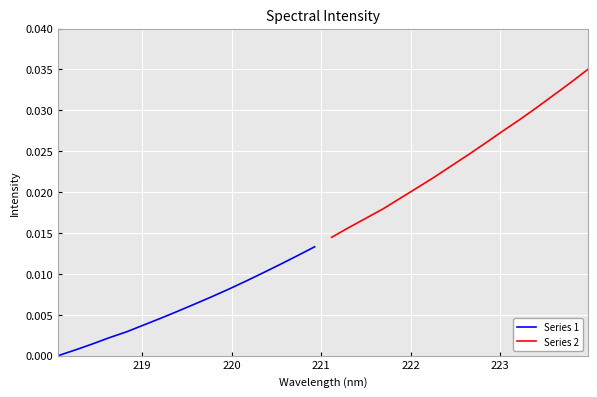

List the series in order of their peak value, highest first.

Series 2, Series 1